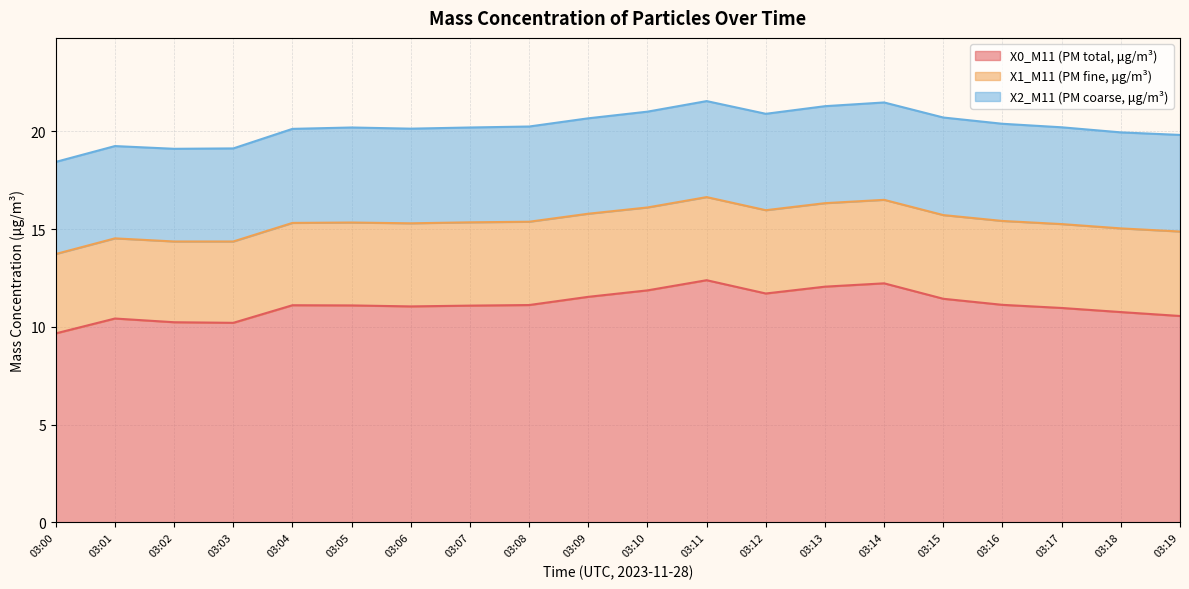

What are all the series names shown in the legend?

X0_M11 (PM total, μg/m³), X1_M11 (PM fine, μg/m³), X2_M11 (PM coarse, μg/m³)